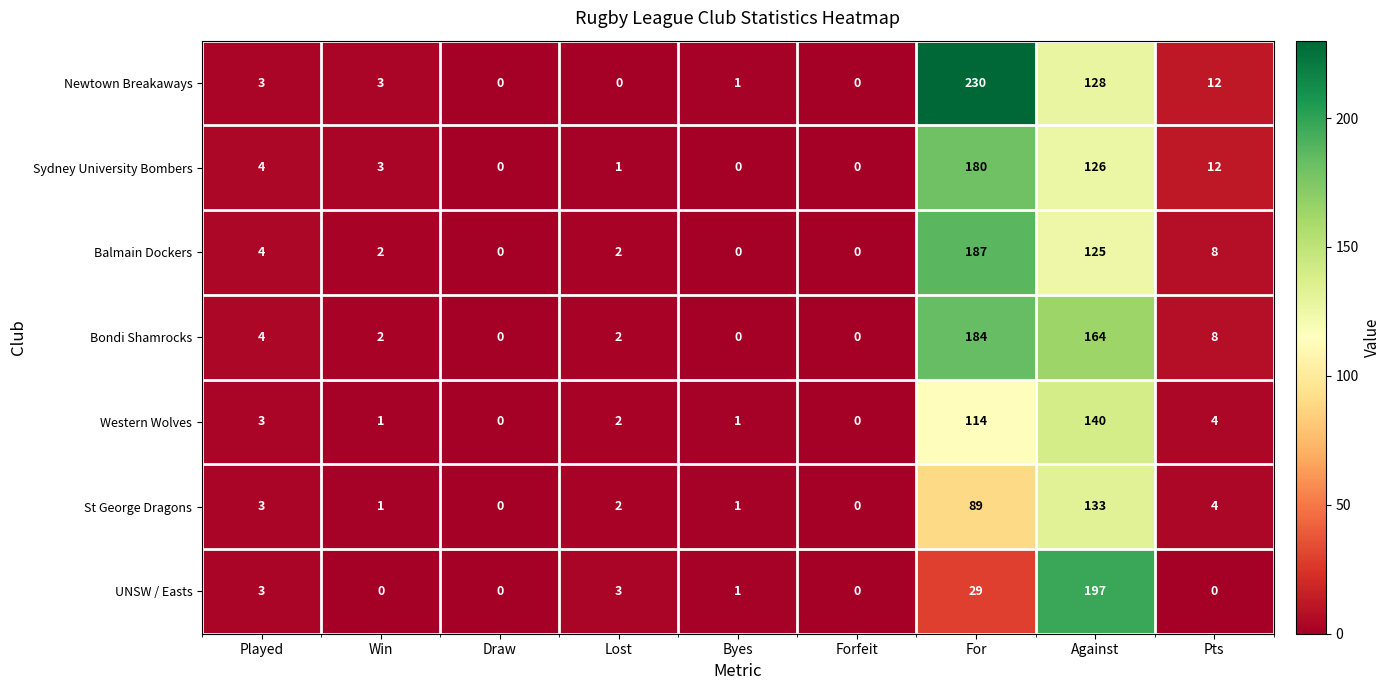

What is the greatest value displayed?

230